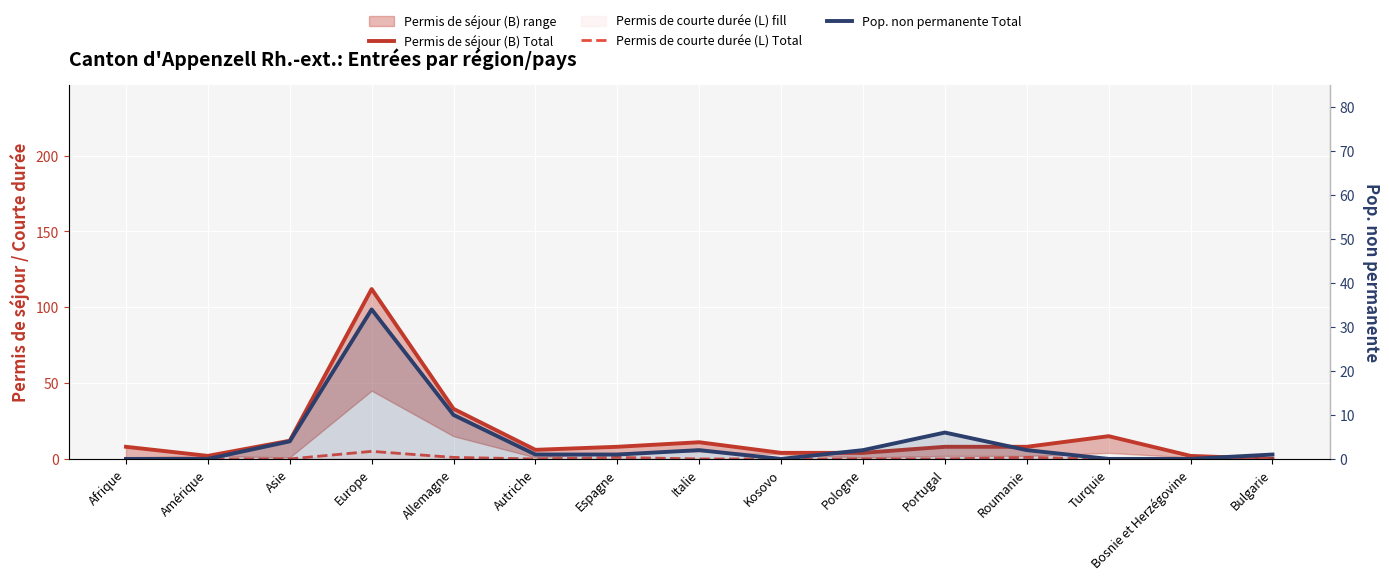

List the series in order of their overall mean, highest first.

Permis de séjour (B) Total, Pop. non permanente Total, Permis de courte durée (L) Total